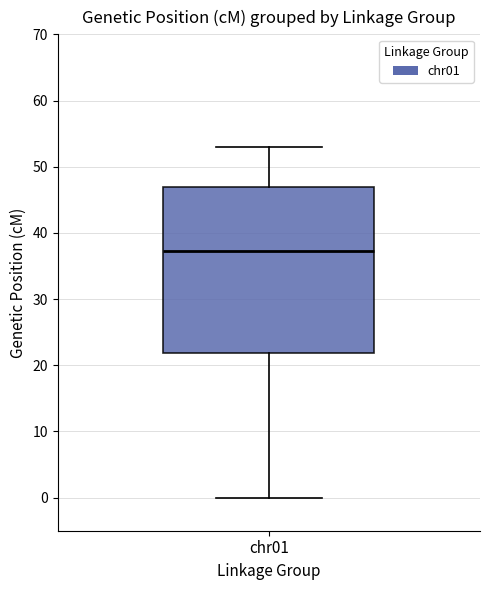

Transcribe this box plot: give where the median line is, the range the box spans, and where the two whiskers end, as read against the y-axis. The values are not printed on the chart, so give them approximately, as read against the axis.

median 37, box 22 to 47, whiskers 0 to 53